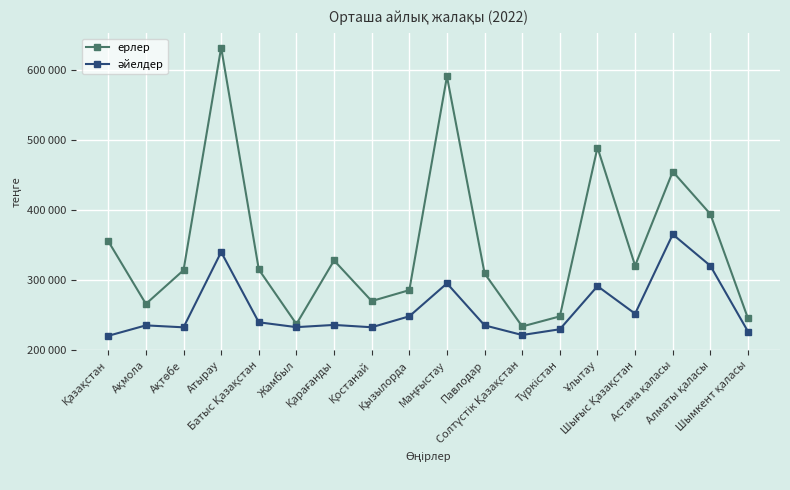

Is this an area chart (filled region under the line)?

No